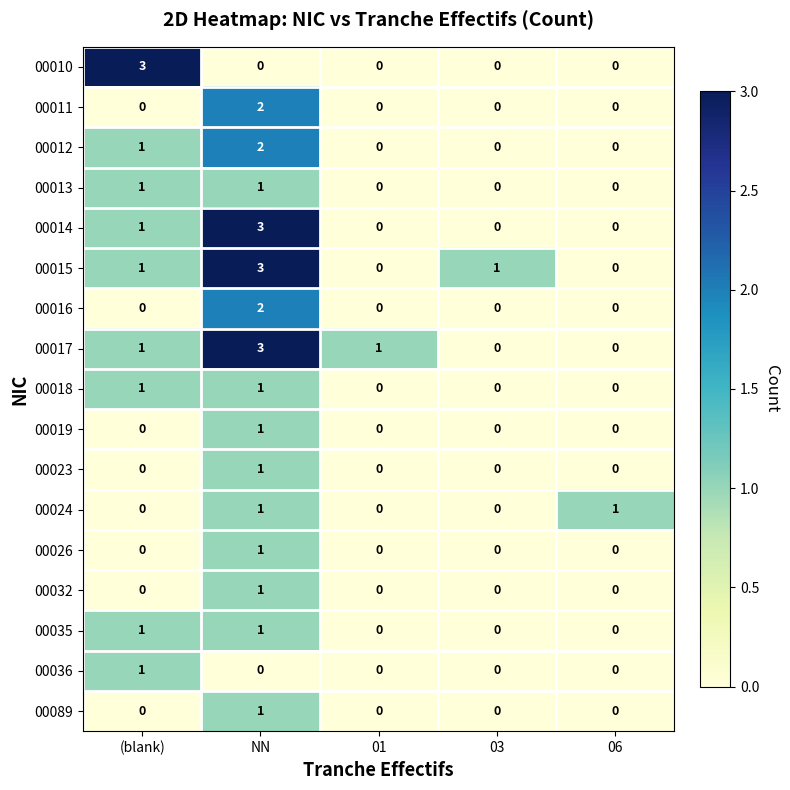

At which category is the sum across all series the highest?

NN